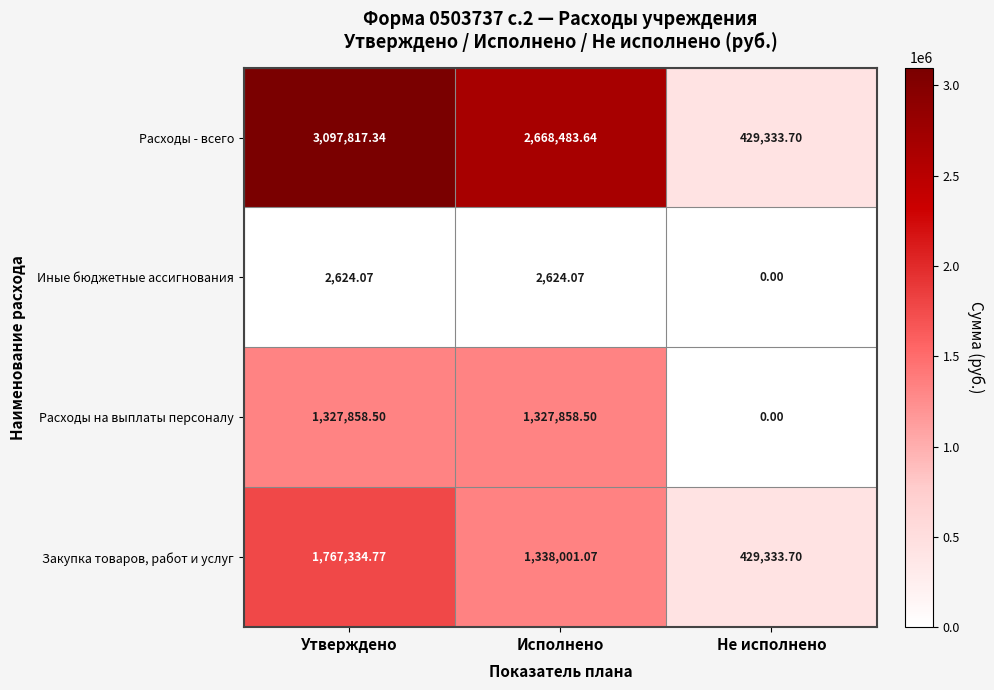

Which series has the largest range (max minus min)?

Расходы - всего